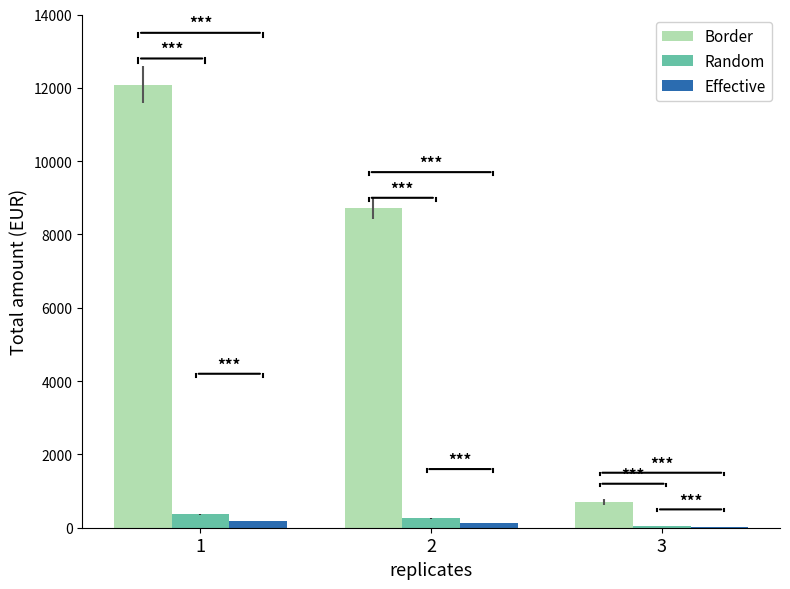

How many values in the Border series exceed 8716?

2